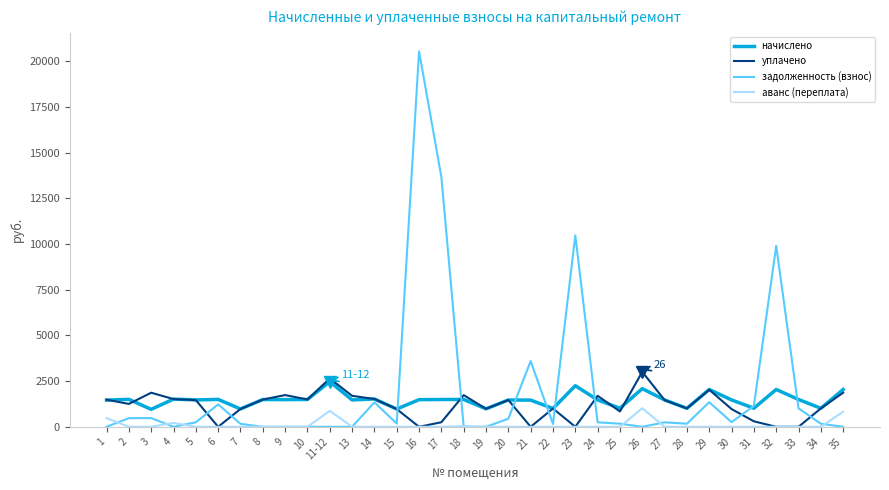

Which series has the widest spread of values?

задолженность (взнос)